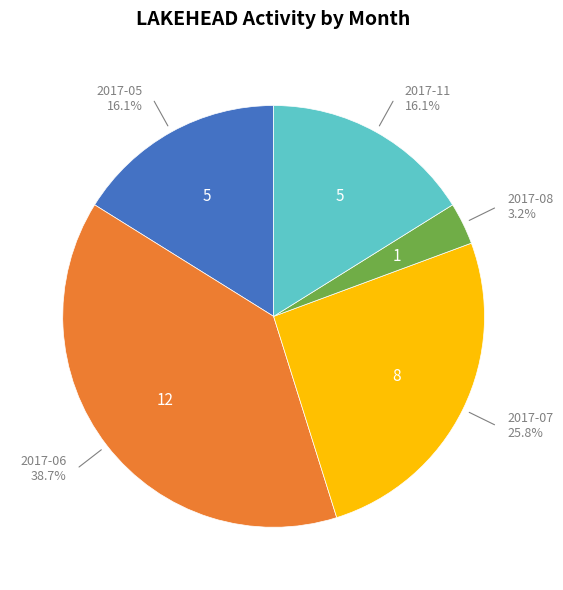

Does 2017-06 represent more than half of the total?

No